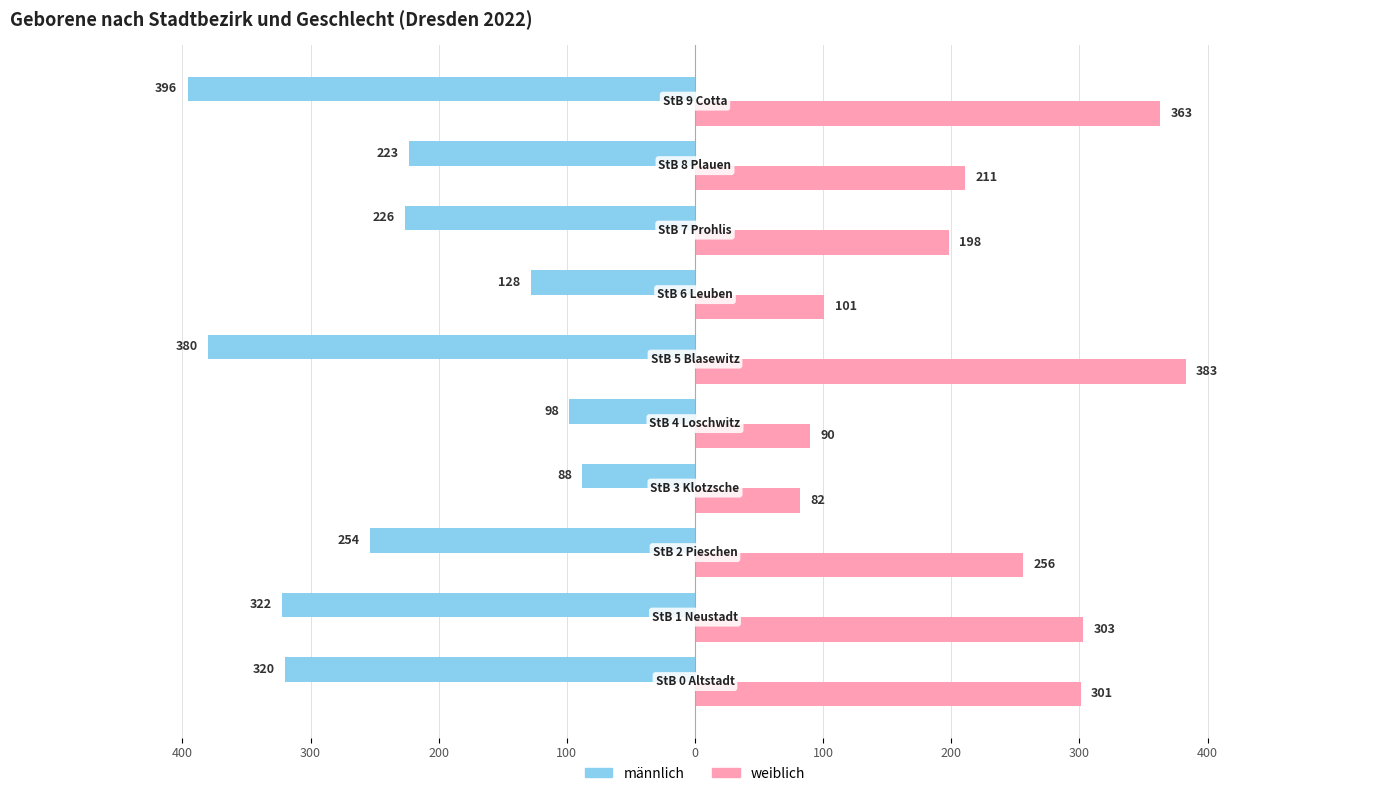

What are all the series names shown in the legend?

männlich, weiblich